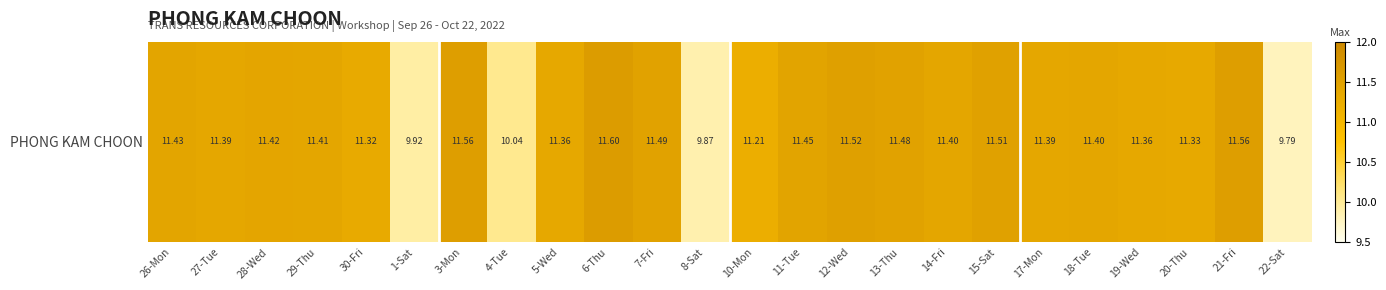

At which label is the value closest to 10?

4-Tue